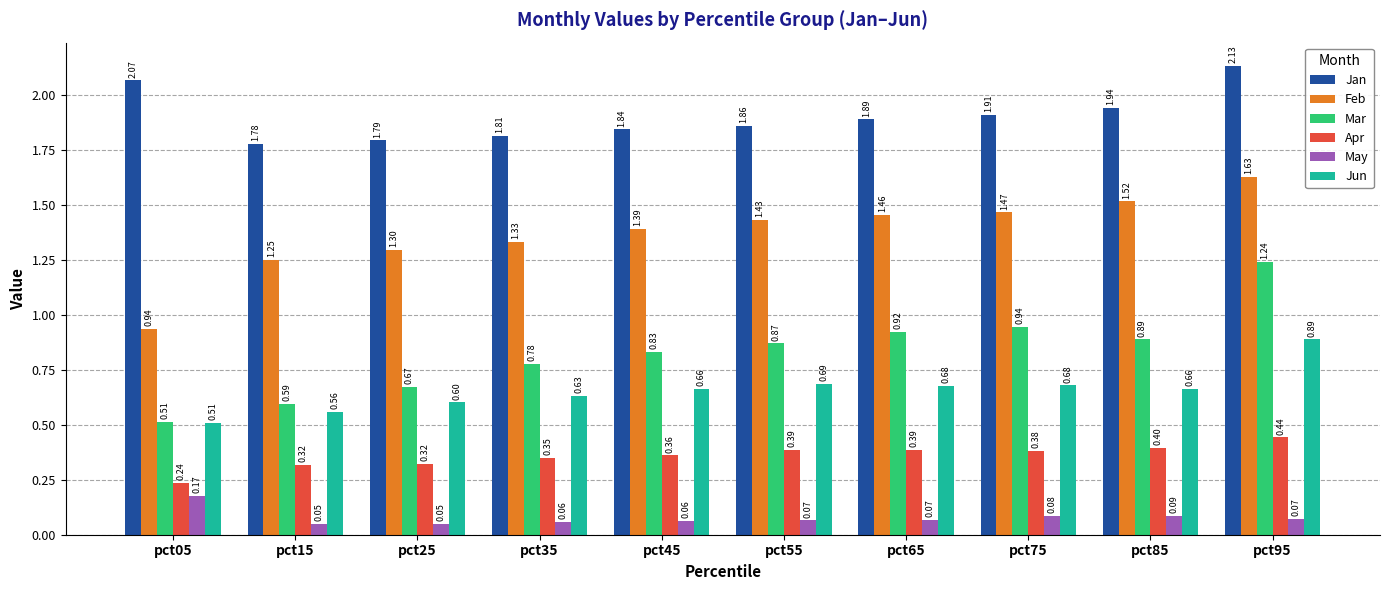

Rank the series at pct35 from highest to lowest value.

Jan, Feb, Mar, Jun, Apr, May